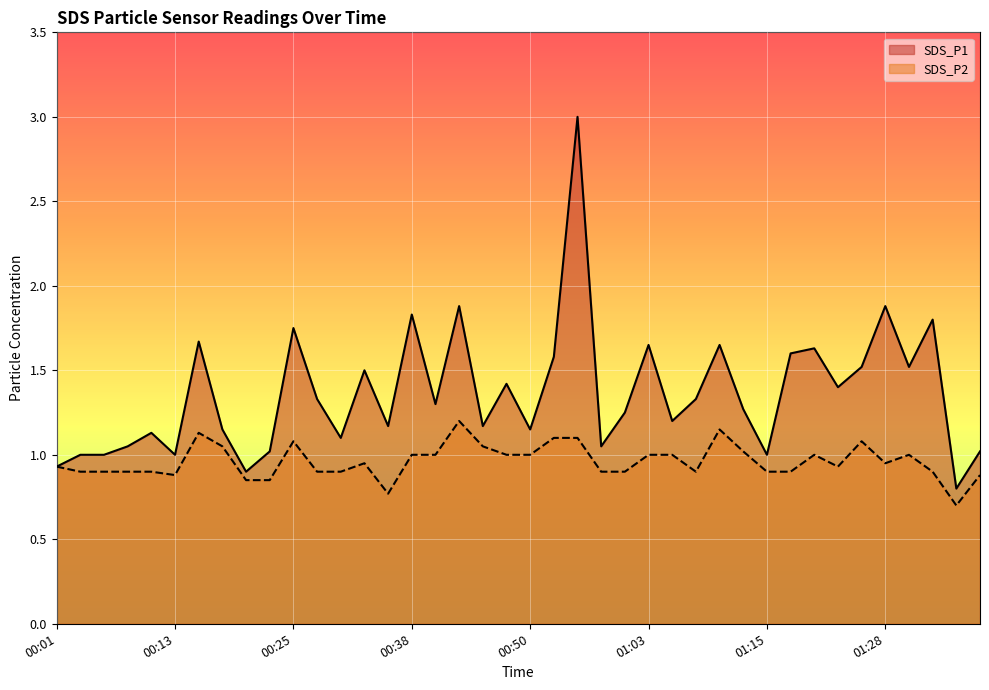

Rank the categories by SDS_P1 value from highest to lowest.

00:55, 00:43, 01:28, 00:38, 01:33, 00:25, 00:16, 01:03, 01:11, 01:20, 01:18, 00:53, 01:25, 01:30, 00:33, 00:48, 01:23, 00:28, 01:08, 00:40, 01:13, 01:00, 01:06, 00:35, 00:45, 00:18, 00:50, 00:11, 00:30, 00:08, 00:58, 00:23, 01:38, 00:03, 00:06, 00:13, 01:15, 00:01, 00:21, 01:35